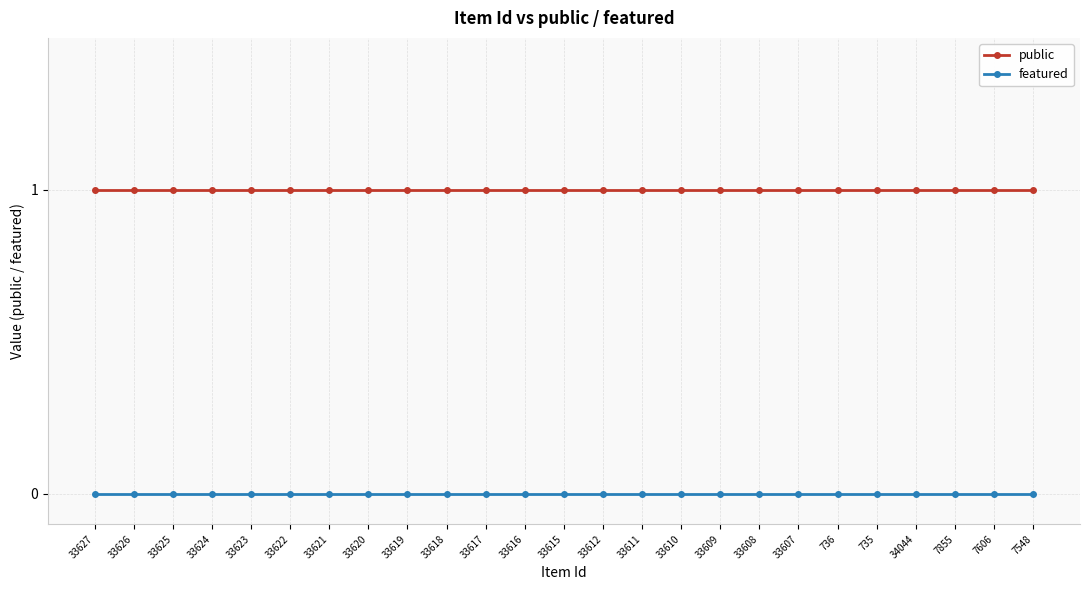

Reading left to right, what are all the values shown in this chart?

public: 33627=1	33626=1	33625=1	33624=1	33623=1	33622=1	33621=1	33620=1	33619=1	33618=1	33617=1	33616=1	33615=1	33612=1	33611=1	33610=1	33609=1	33608=1	33607=1	736=1	735=1	34044=1	7855=1	7606=1	7548=1
featured: 33627=0	33626=0	33625=0	33624=0	33623=0	33622=0	33621=0	33620=0	33619=0	33618=0	33617=0	33616=0	33615=0	33612=0	33611=0	33610=0	33609=0	33608=0	33607=0	736=0	735=0	34044=0	7855=0	7606=0	7548=0